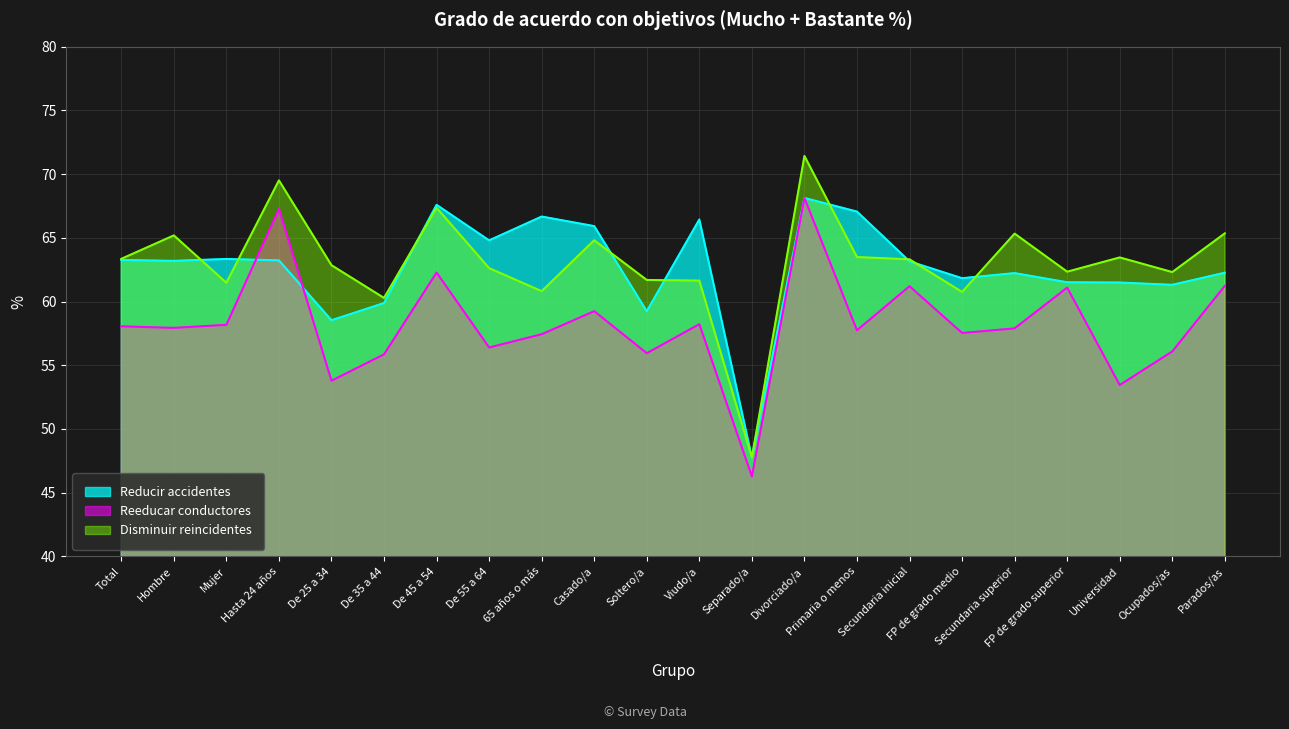

Which has a higher value, Secundaria superior or Mujer?

Mujer